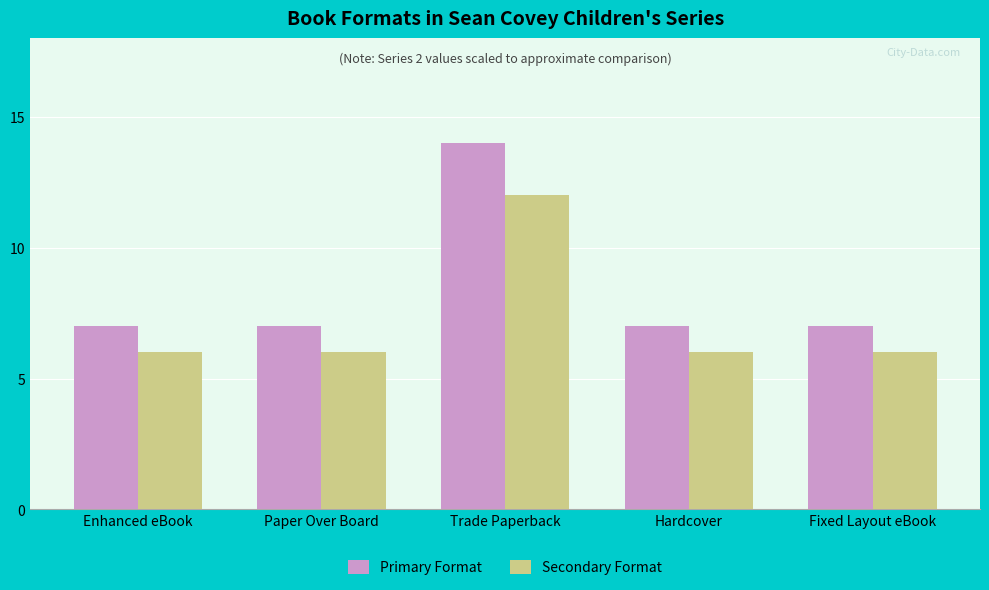

What is the lowest value of the Primary Format series?

7